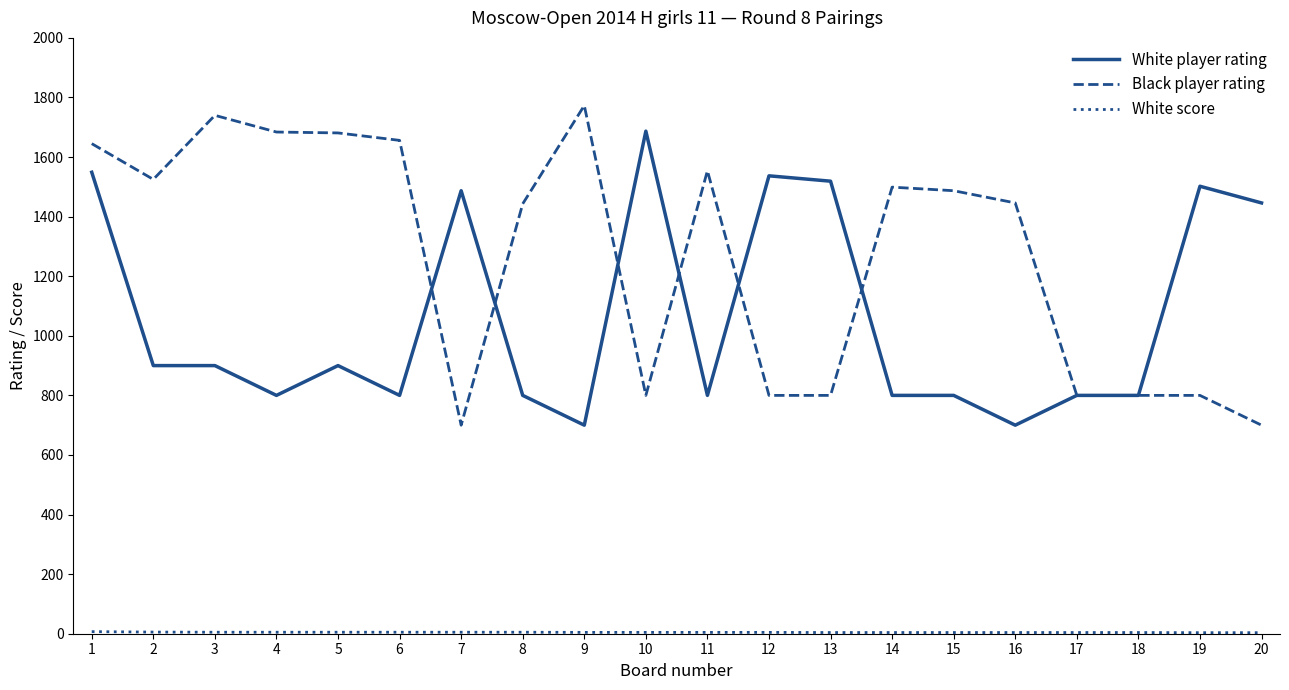

Which series has the largest total across all categories?

Black player rating